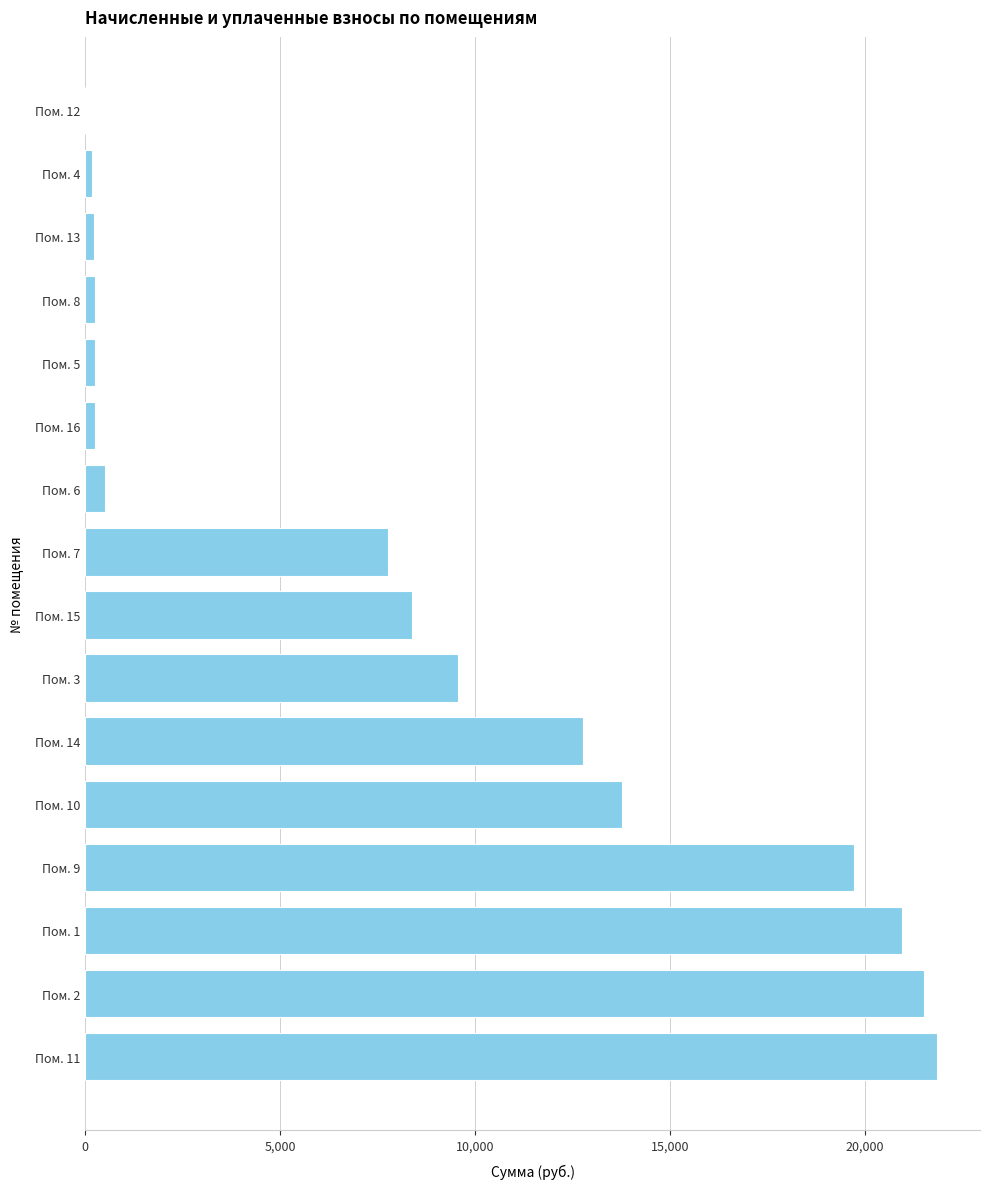

How many values are above zero?

15